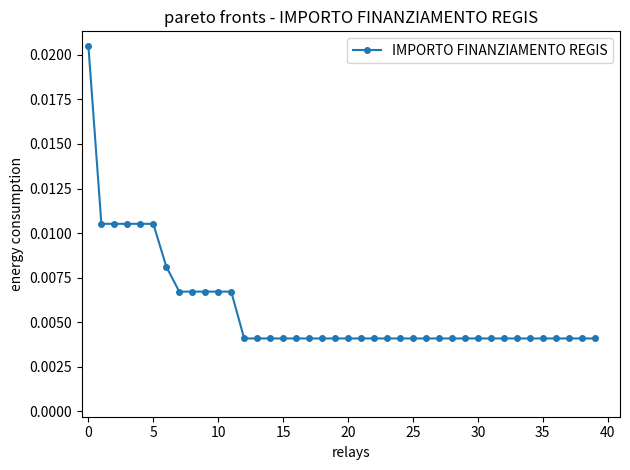

How many values are between 0 and 1?

40